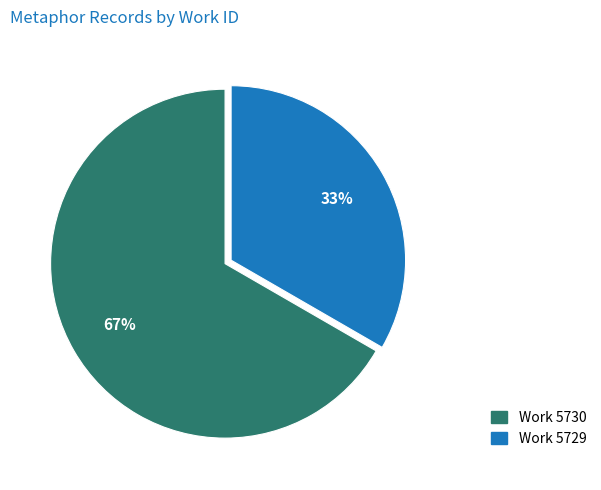

Which category has the biggest portion of the pie?

Work 5730